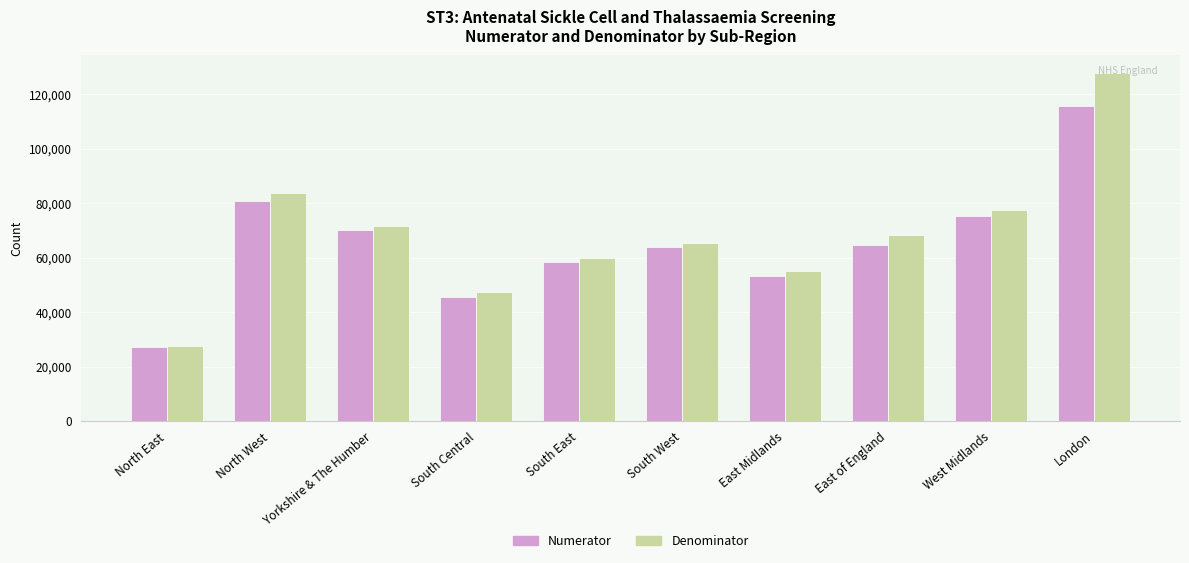

What position from the left is North East?

1